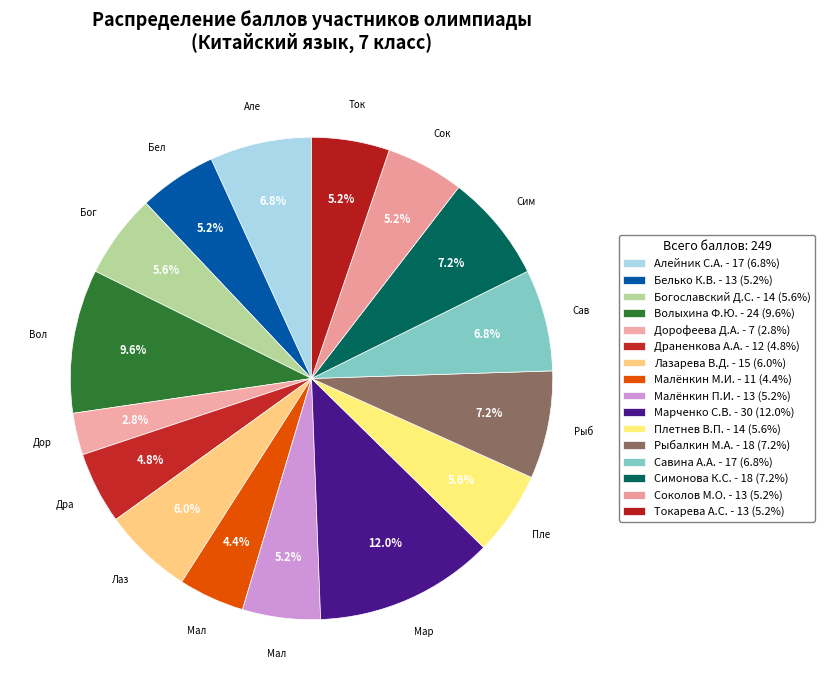

How many slices are in this pie chart?

16